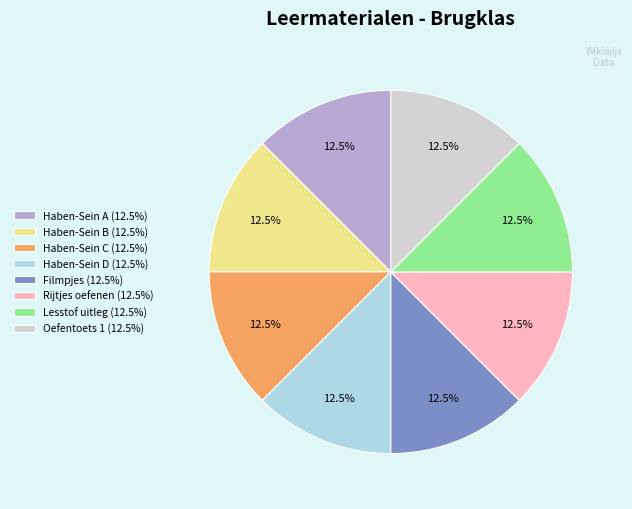

Count the number of slices in the pie.

8